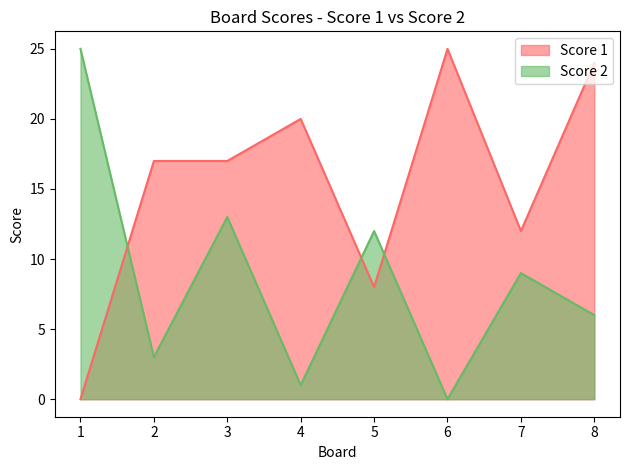

Between 1 and 6, which series saw the biggest shift?

Score 1